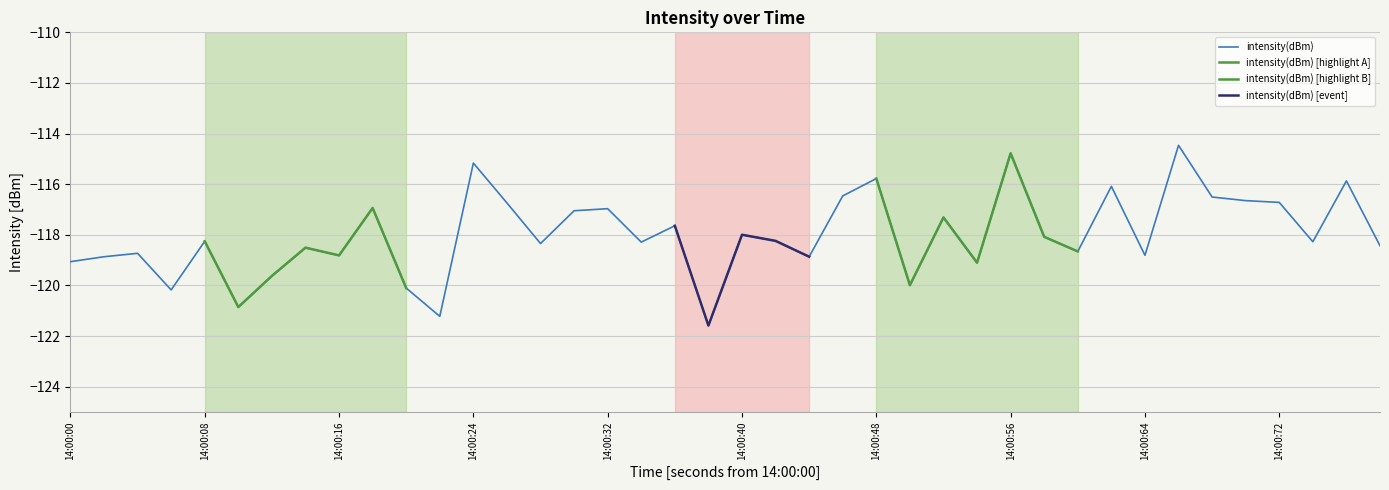

What is the difference between the second highest and second lowest values?

6.4